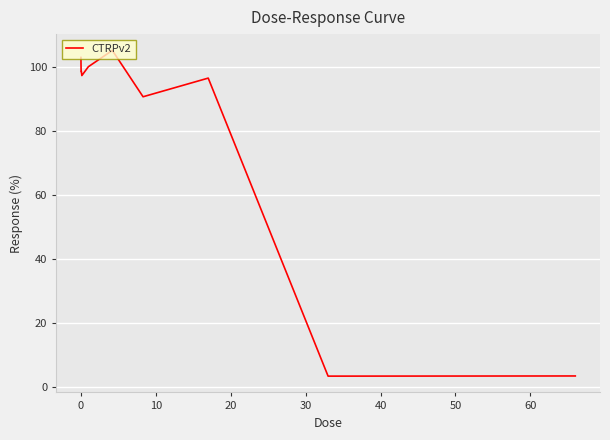

What is the greatest value displayed?

105.3